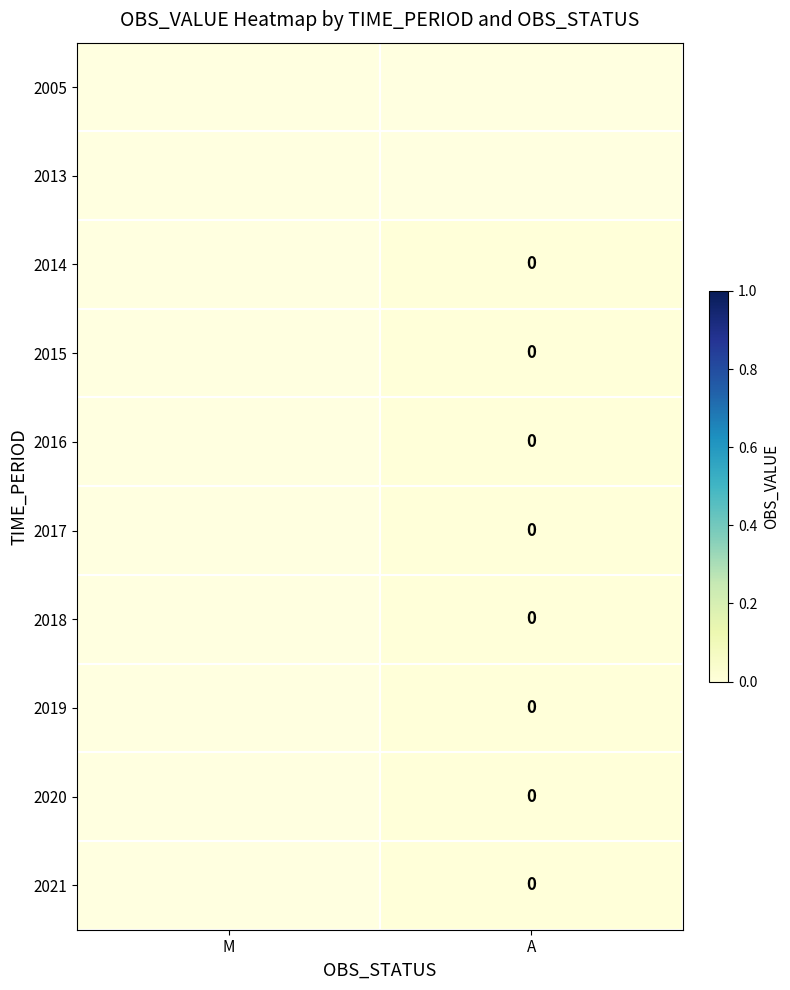

True or false: 2019 has a value of 0.0 at A.

True